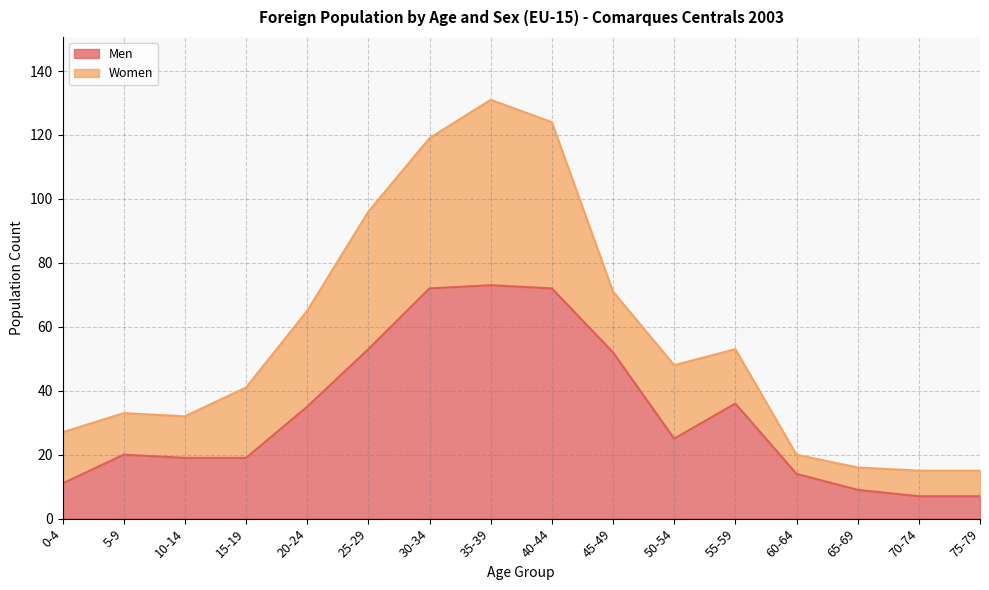

What is the greatest value displayed?

73